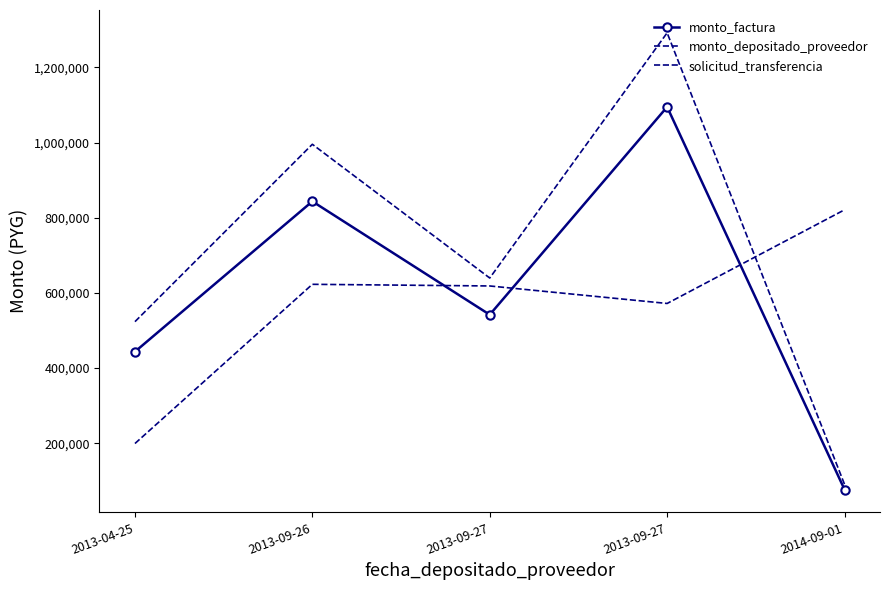

What is the label of the 1st point from the right?

2014-09-01